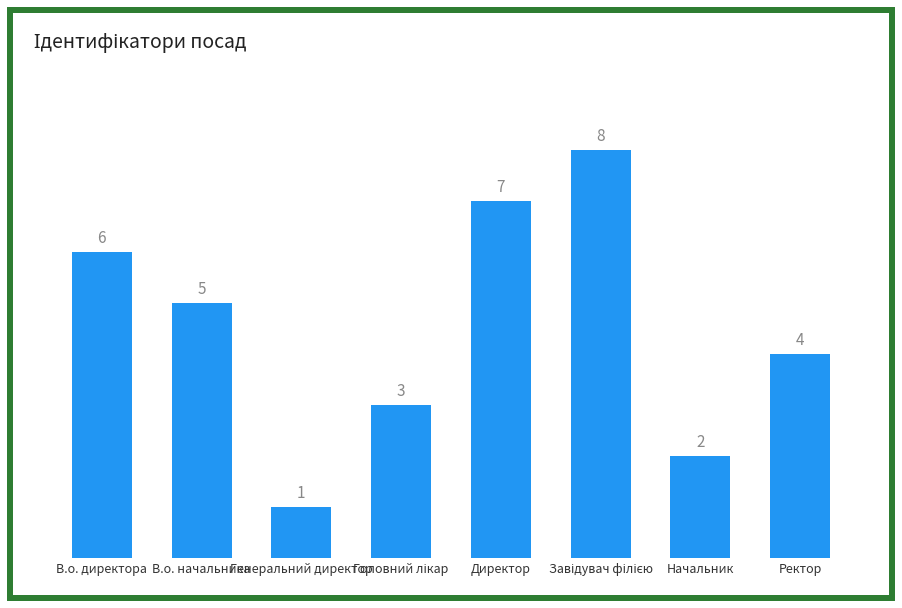

Reading right to left, extract all data points from this chart.

4	2	8	7	3	1	5	6